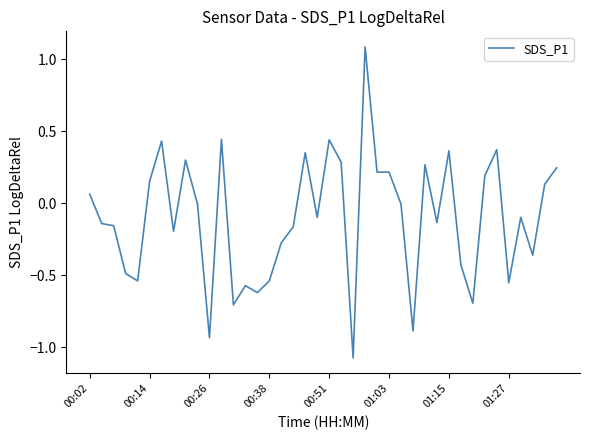

What is the greatest value displayed?

1.1